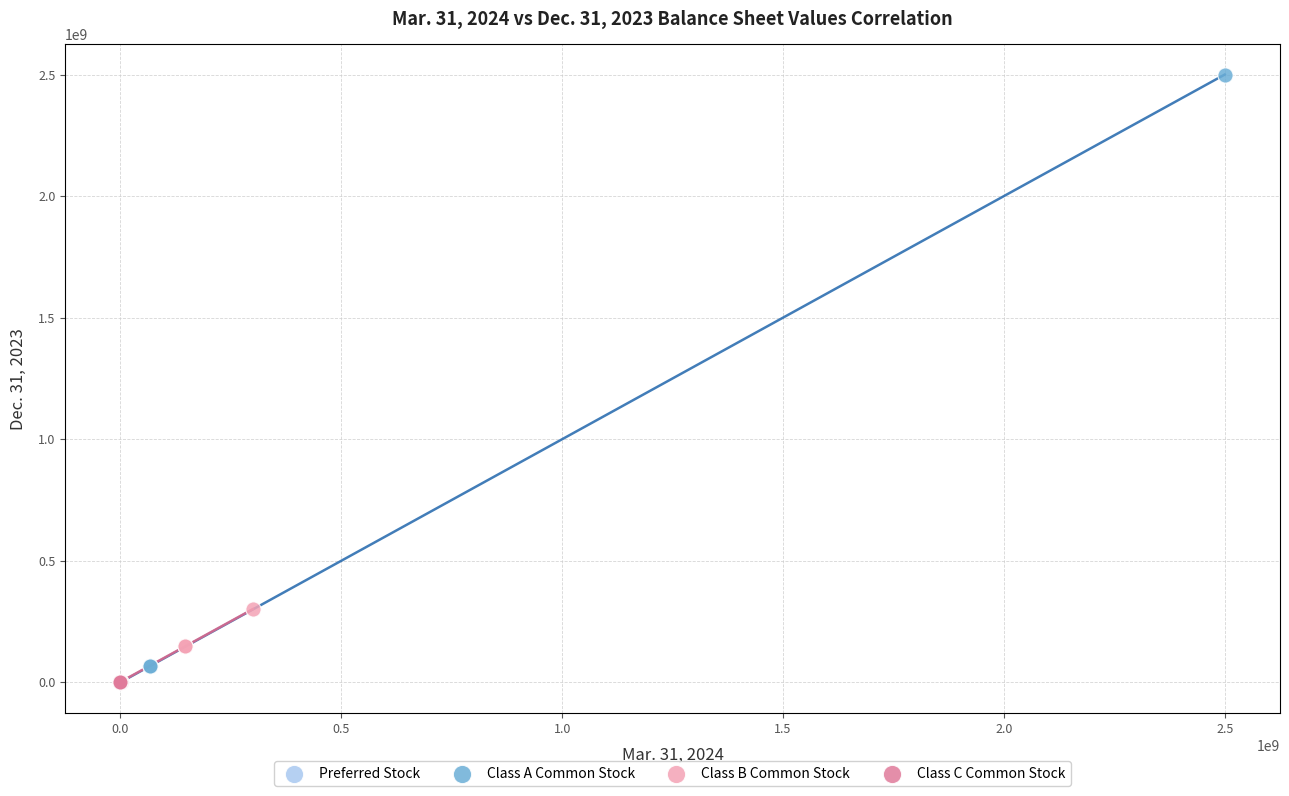

Which series has the widest spread of Y values?

Class A Common Stock